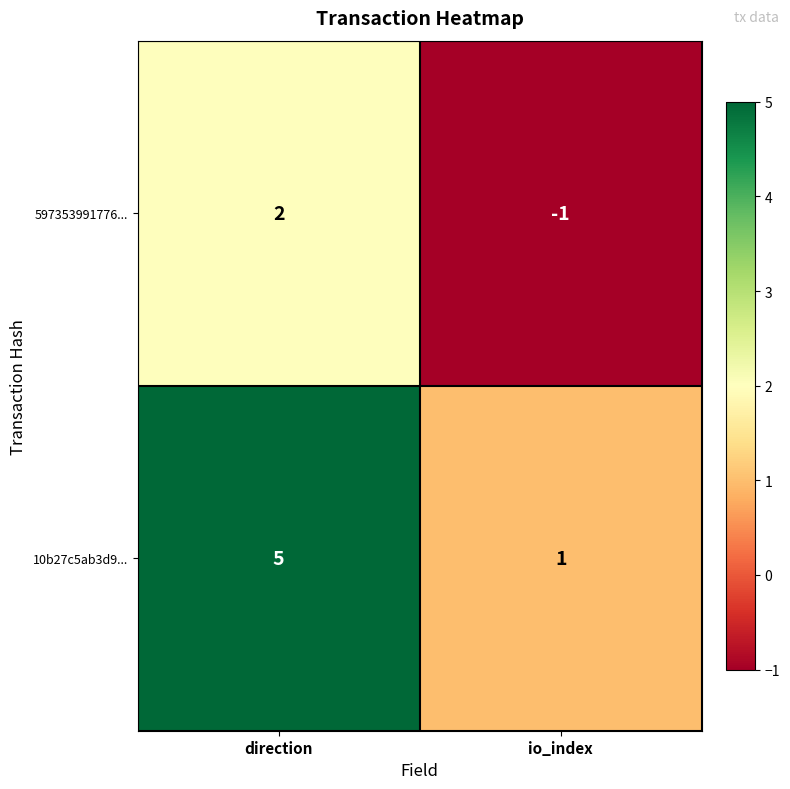

What value does the 10b27c5ab3d9... series have at direction?

5